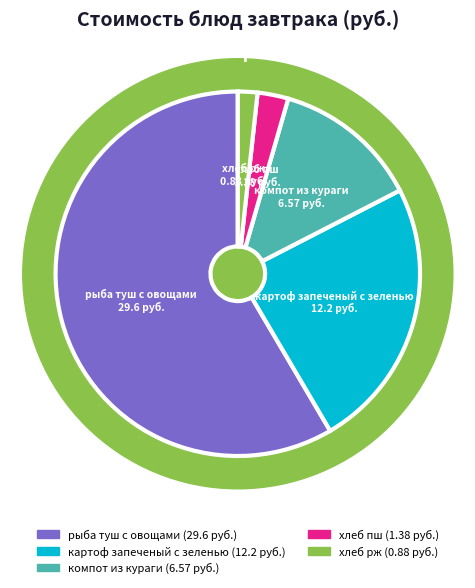

Count the number of slices in the pie.

5